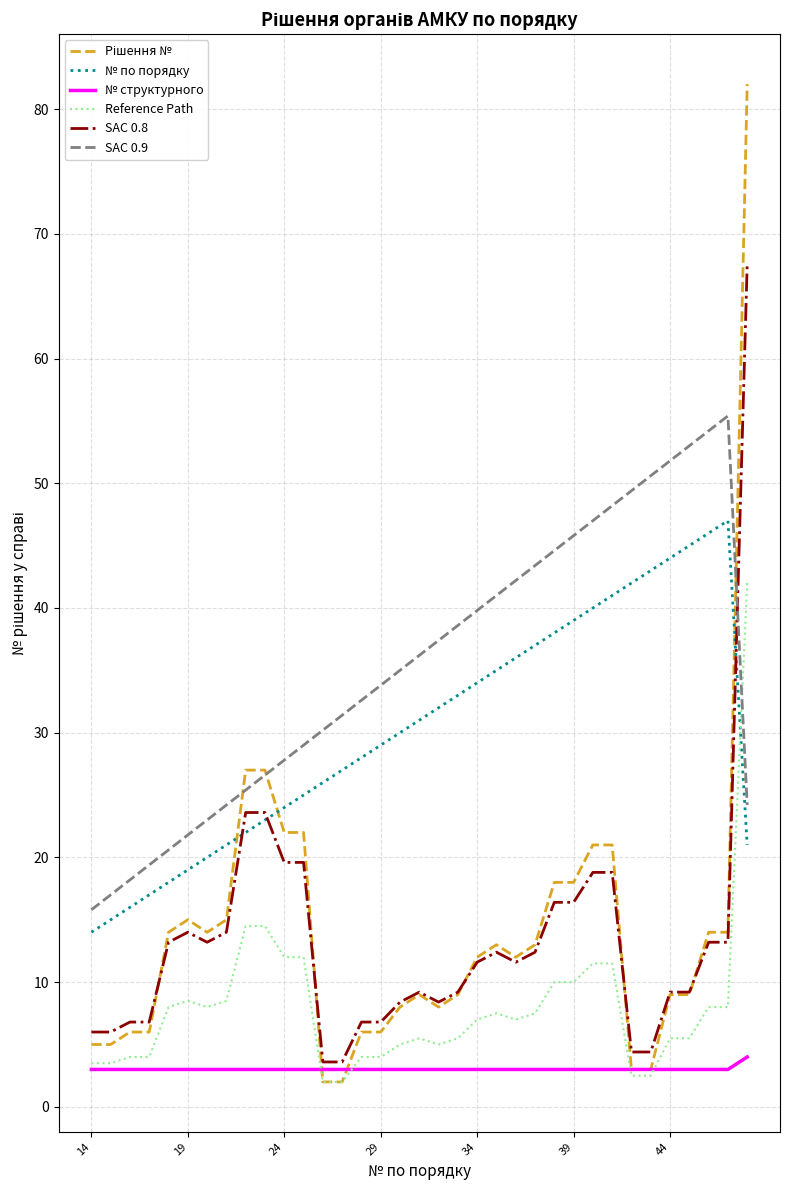

What is the difference between the maximum and minimum values in the SAC 0.9 series?

39.6